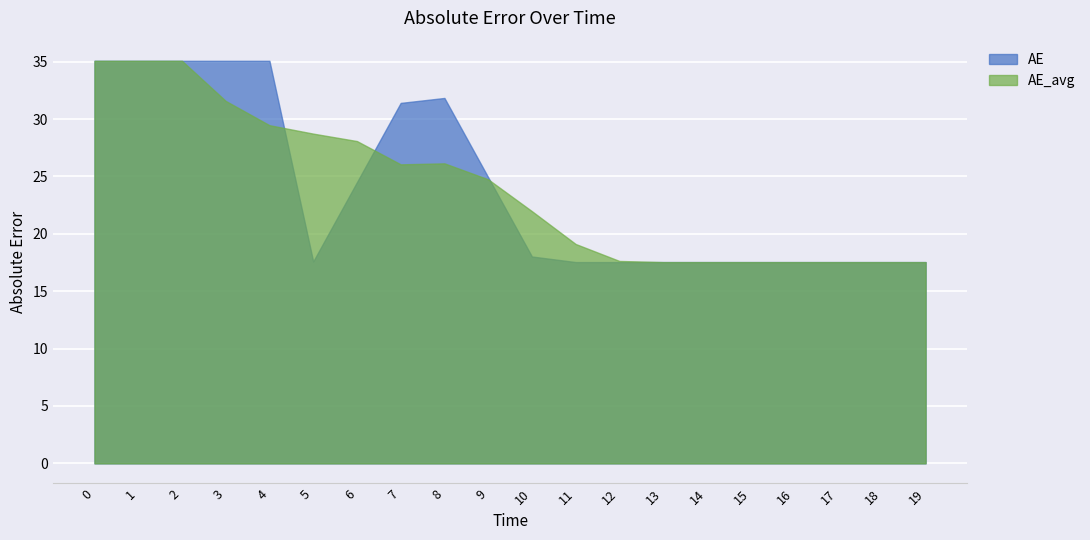

Rank the categories by AE value from highest to lowest.

0.0, 1.0, 2.0, 3.0, 4.0, 8.0, 7.0, 9.0, 6.0, 10.0, 5.0, 11.0, 12.0, 13.0, 14.0, 15.0, 16.0, 17.0, 18.0, 19.0